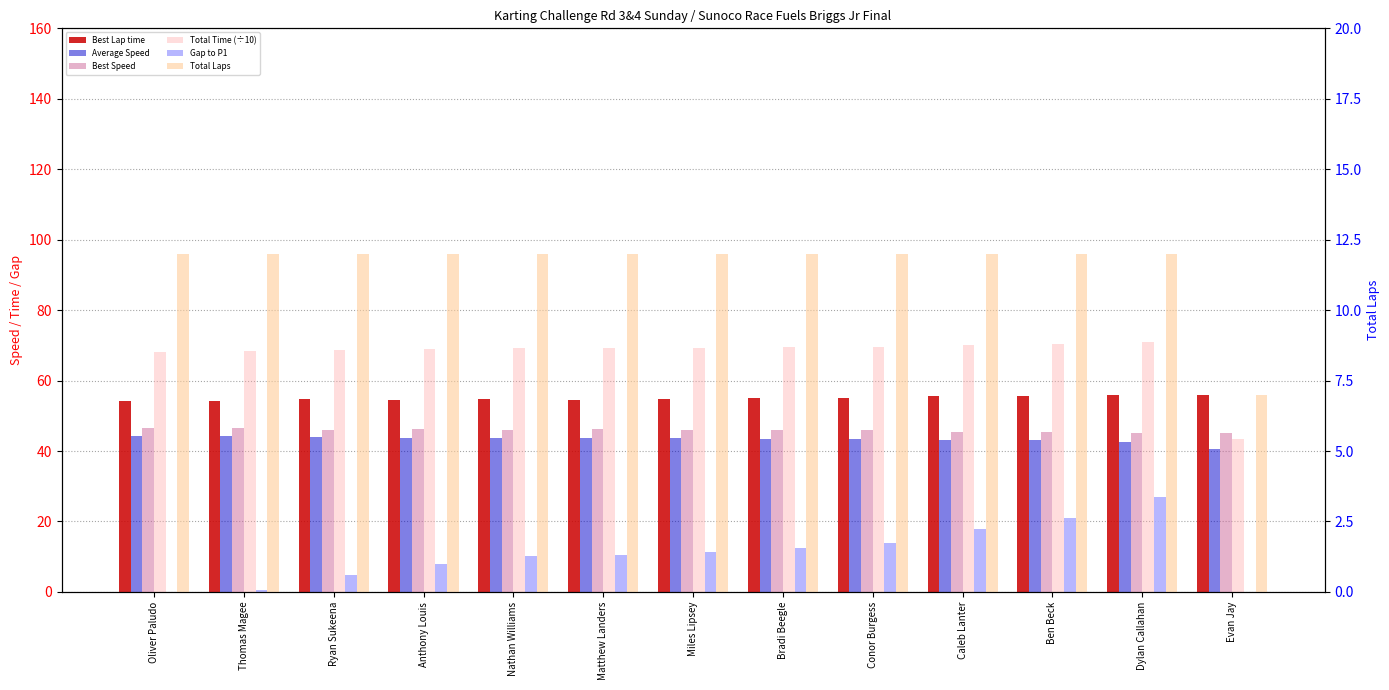

Reading left to right, transcribe all the data shown in this chart.

Best Lap time: Oliver Paludo=54.3	Thomas Magee=54.1	Ryan Sukeena=54.7	Anthony Louis=54.4	Nathan Williams=54.7	Matthew Landers=54.4	Miles Lipsey=54.8	Bradi Beegle=54.9	Conor Burgess=55.0	Caleb Lanter=55.5	Ben Beck=55.7	Dylan Callahan=55.9	Evan Jay=55.9
Average Speed: Oliver Paludo=44.3	Thomas Magee=44.3	Ryan Sukeena=44.0	Anthony Louis=43.8	Nathan Williams=43.7	Matthew Landers=43.6	Miles Lipsey=43.6	Bradi Beegle=43.5	Conor Burgess=43.4	Caleb Lanter=43.2	Ben Beck=43.0	Dylan Callahan=42.6	Evan Jay=40.5
Best Speed: Oliver Paludo=46.4	Thomas Magee=46.5	Ryan Sukeena=46.0	Anthony Louis=46.4	Nathan Williams=46.1	Matthew Landers=46.3	Miles Lipsey=46.0	Bradi Beegle=45.9	Conor Burgess=45.8	Caleb Lanter=45.4	Ben Beck=45.3	Dylan Callahan=45.1	Evan Jay=45.1
Total Time (÷10): Oliver Paludo=68.2	Thomas Magee=68.3	Ryan Sukeena=68.7	Anthony Louis=69.0	Nathan Williams=69.2	Matthew Landers=69.3	Miles Lipsey=69.4	Bradi Beegle=69.5	Conor Burgess=69.6	Caleb Lanter=70.0	Ben Beck=70.4	Dylan Callahan=70.9	Evan Jay=43.5
Gap to P1: Oliver Paludo=0.0	Thomas Magee=0.5	Ryan Sukeena=4.9	Anthony Louis=7.9	Nathan Williams=10.1	Matthew Landers=10.5	Miles Lipsey=11.4	Bradi Beegle=12.4	Conor Burgess=13.9	Caleb Lanter=17.8	Ben Beck=21.1	Dylan Callahan=26.9	Evan Jay=0.0
Total Laps: Oliver Paludo=12.0	Thomas Magee=12.0	Ryan Sukeena=12.0	Anthony Louis=12.0	Nathan Williams=12.0	Matthew Landers=12.0	Miles Lipsey=12.0	Bradi Beegle=12.0	Conor Burgess=12.0	Caleb Lanter=12.0	Ben Beck=12.0	Dylan Callahan=12.0	Evan Jay=7.0